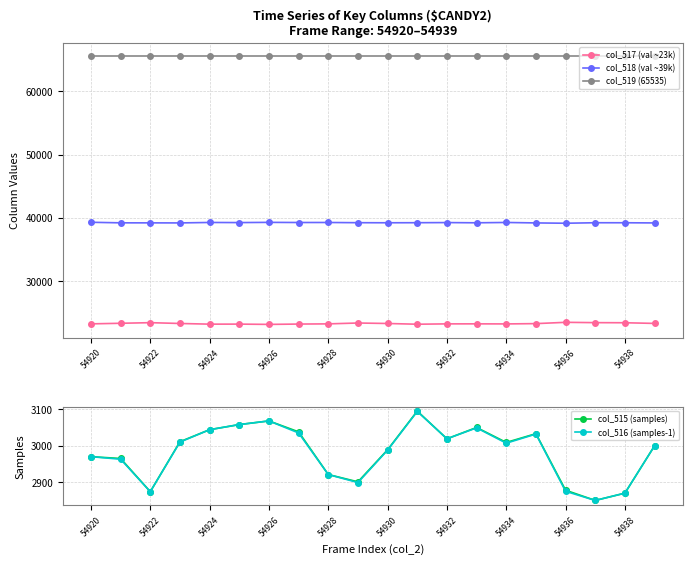

True or false: col_519 (65535) and col_516 (samples-1) intersect in this chart.

False